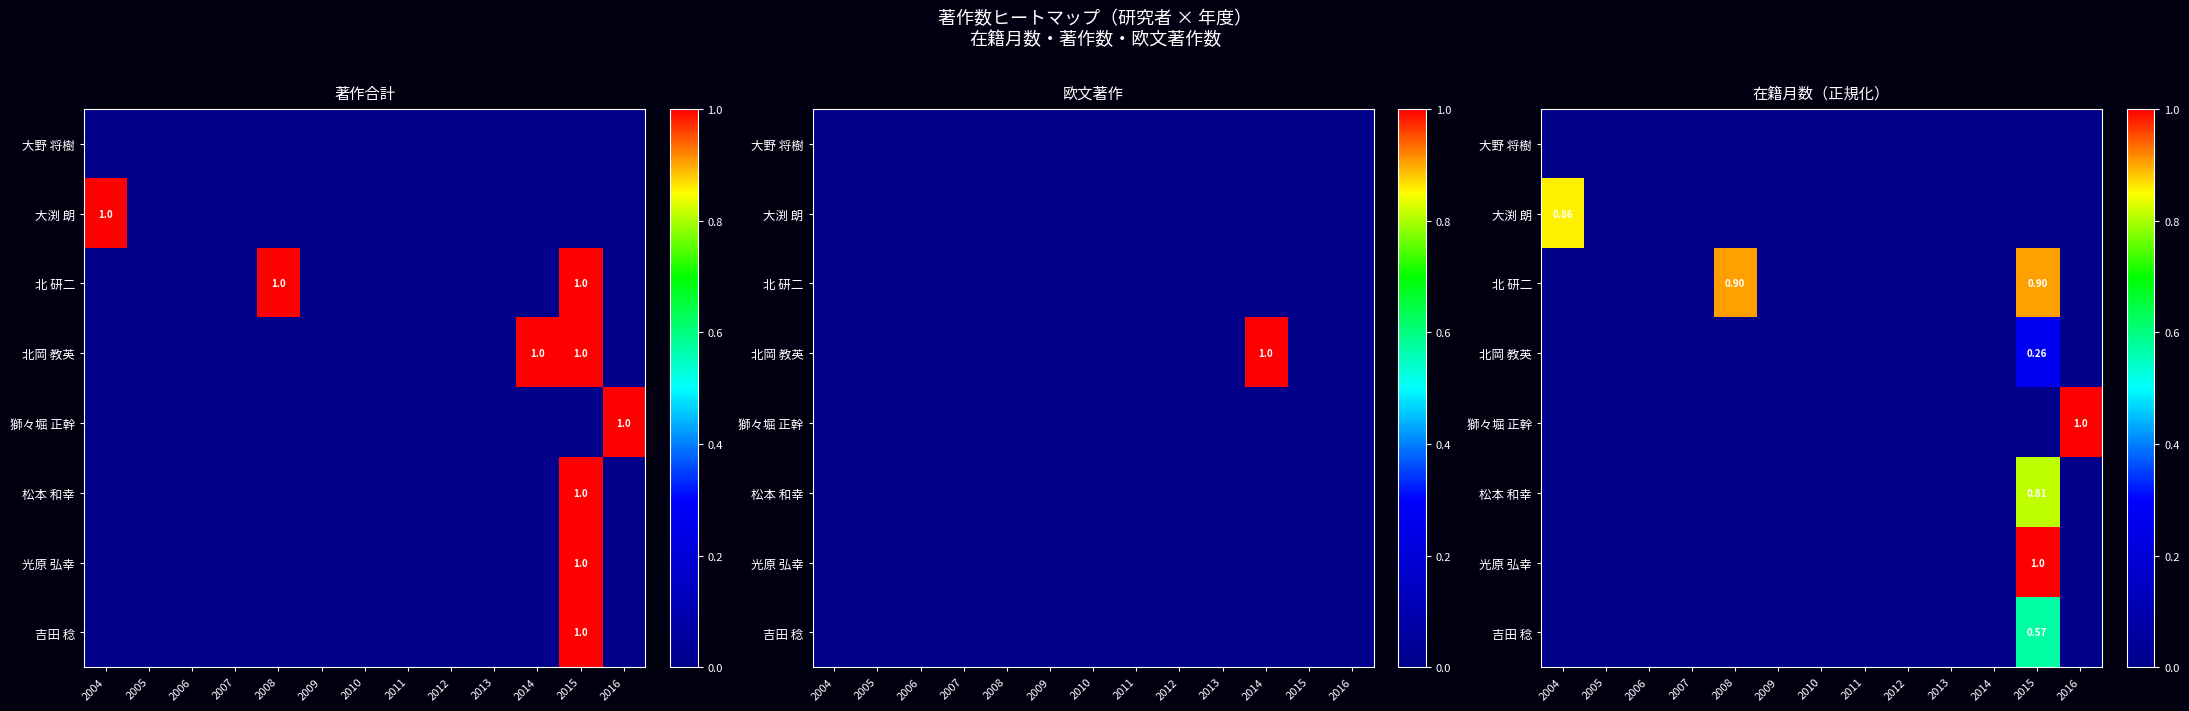

At how many categories does at least one series exceed 0?

4